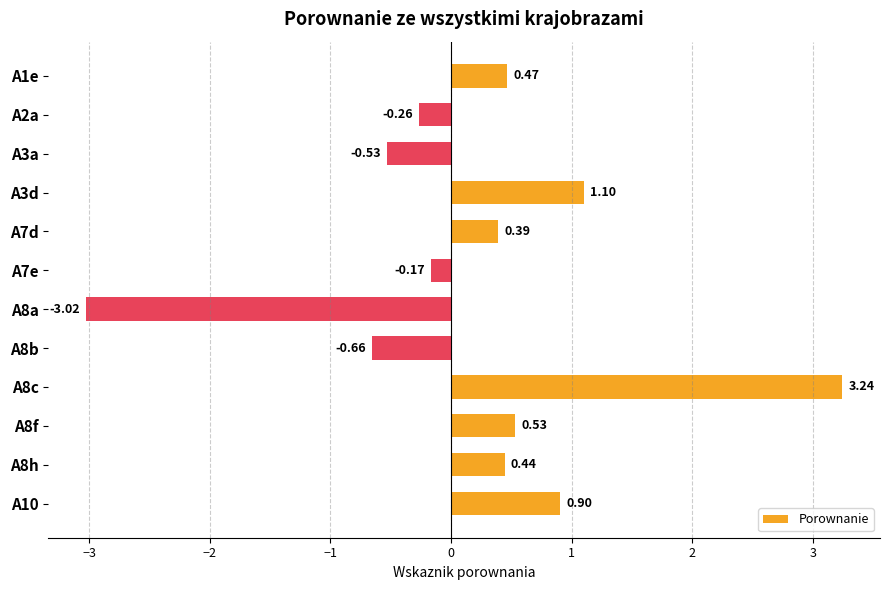

Count the number of data series in this chart.

1